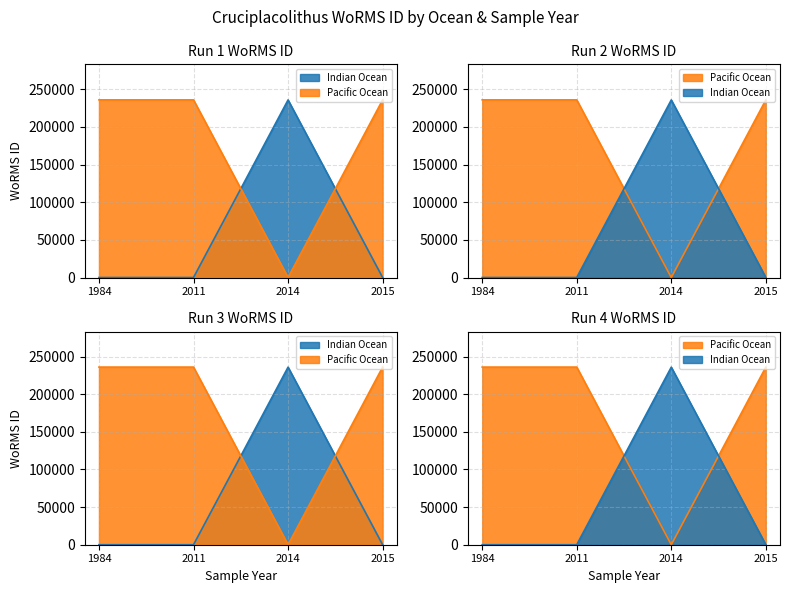

True or false: Indian Ocean has more than 2 points higher than both neighbors.

False